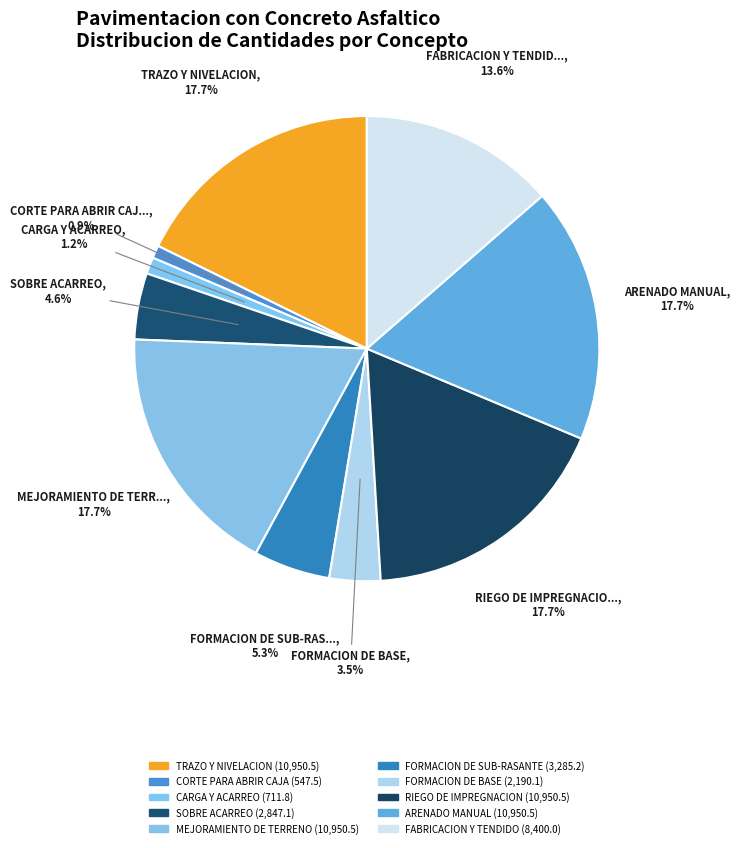

Count the number of slices in the pie.

10